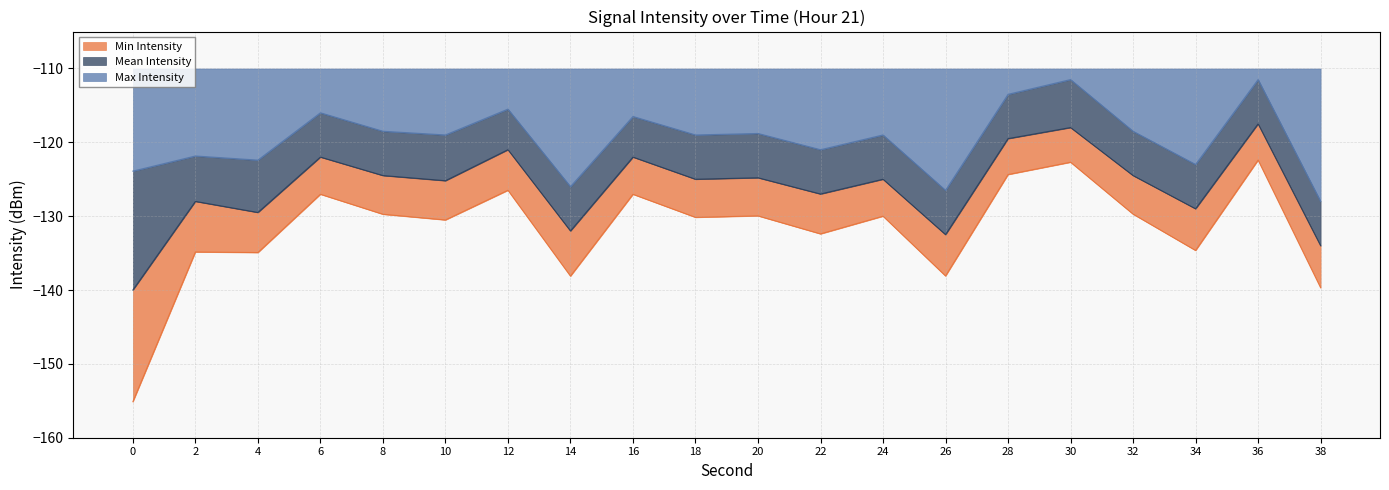

True or false: Mean Intensity and Max Intensity intersect in this chart.

False